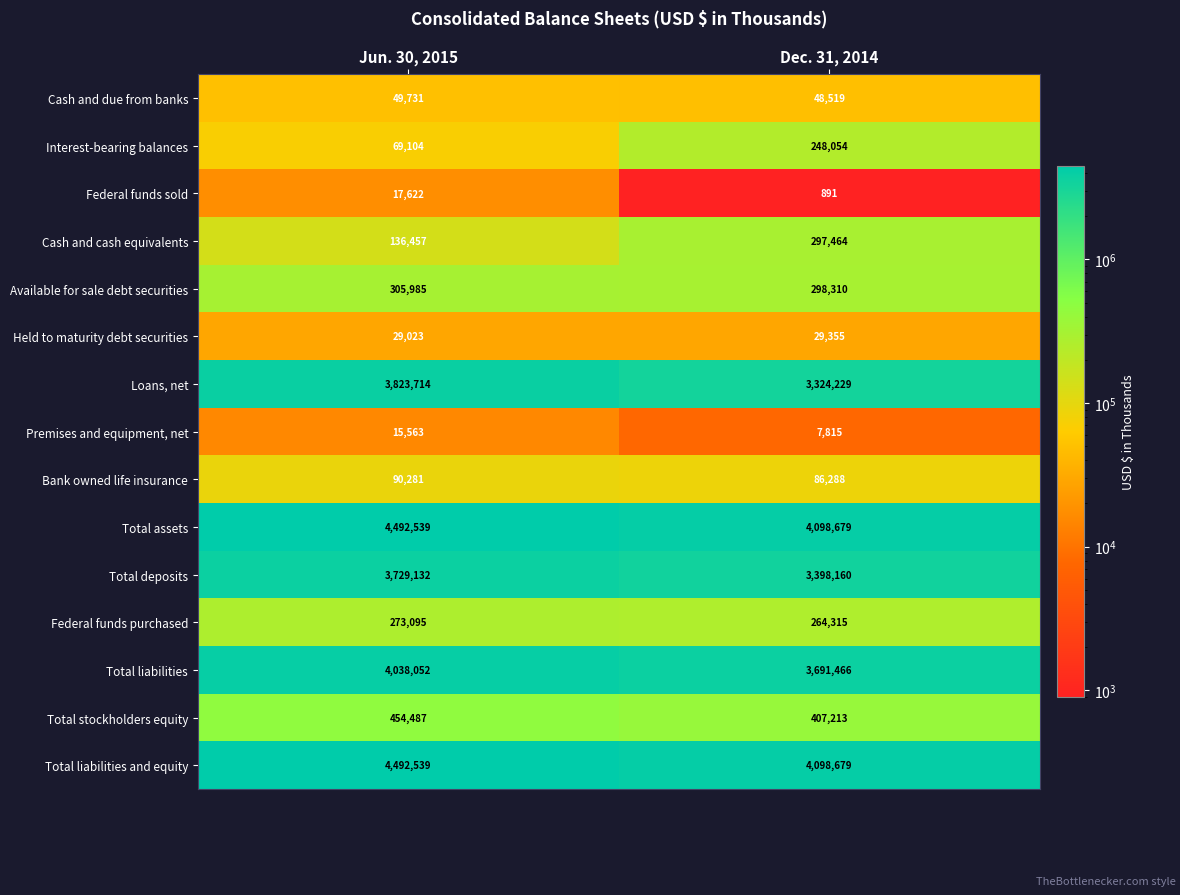

Count the number of data series in this chart.

15